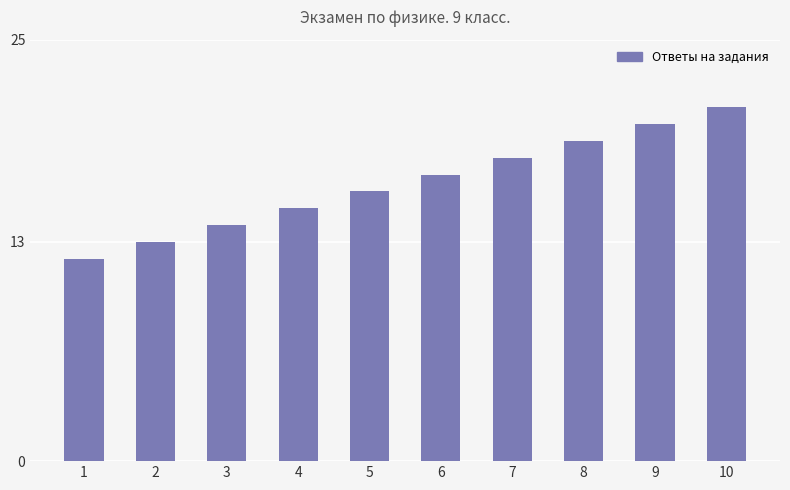

What is the ratio of the value at 10 to the value at 6?

1.2